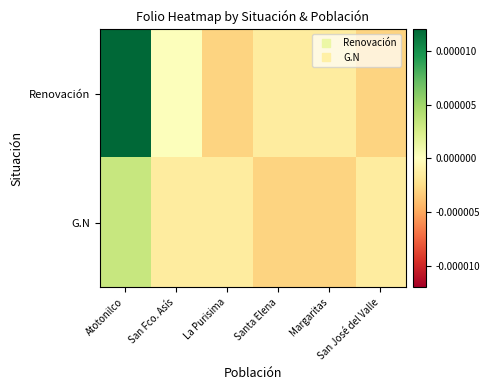

List the series in order of their peak value, lowest first.

G.N, Renovación